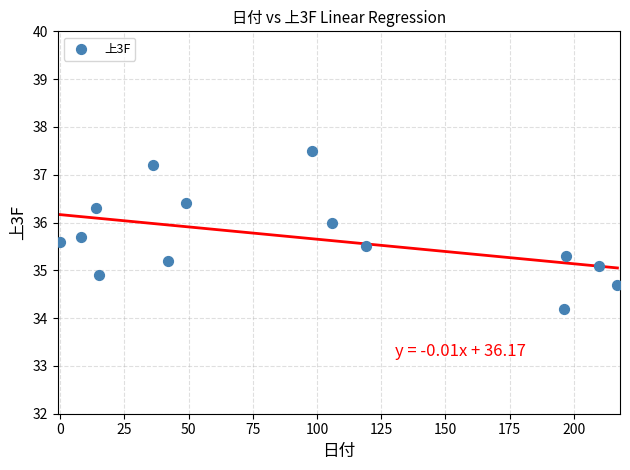

What is the range of X values (max minus min)?

217.0